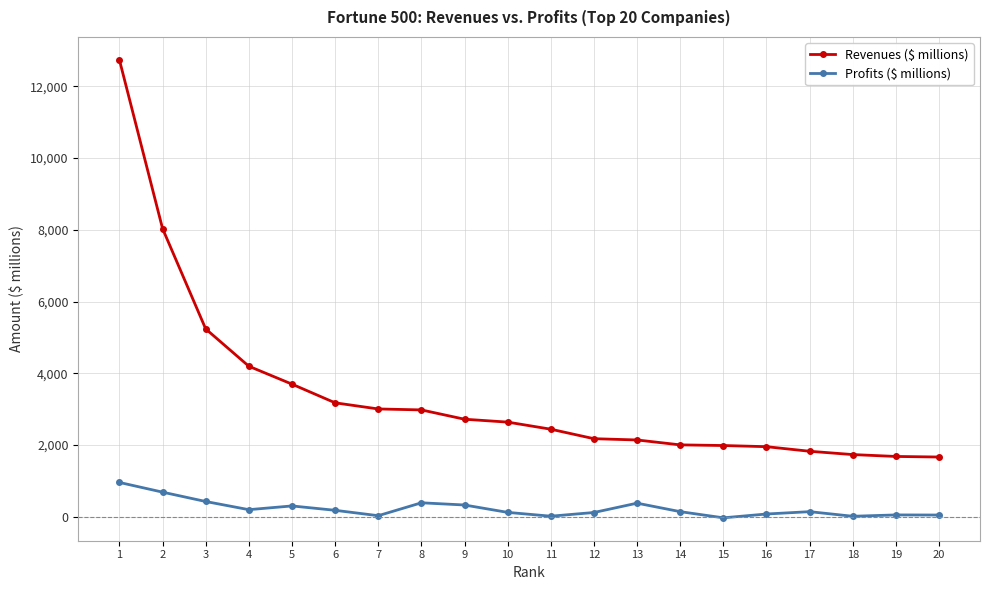

What are all the series names shown in the legend?

Revenues ($ millions), Profits ($ millions)